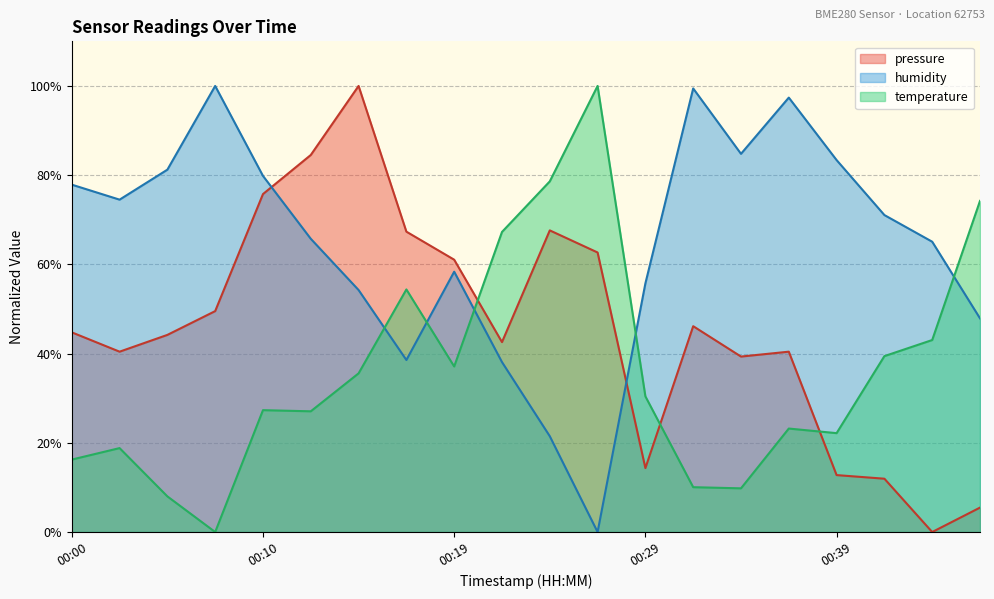

What is the difference between the second highest and minimum values in the temperature series?

78.6